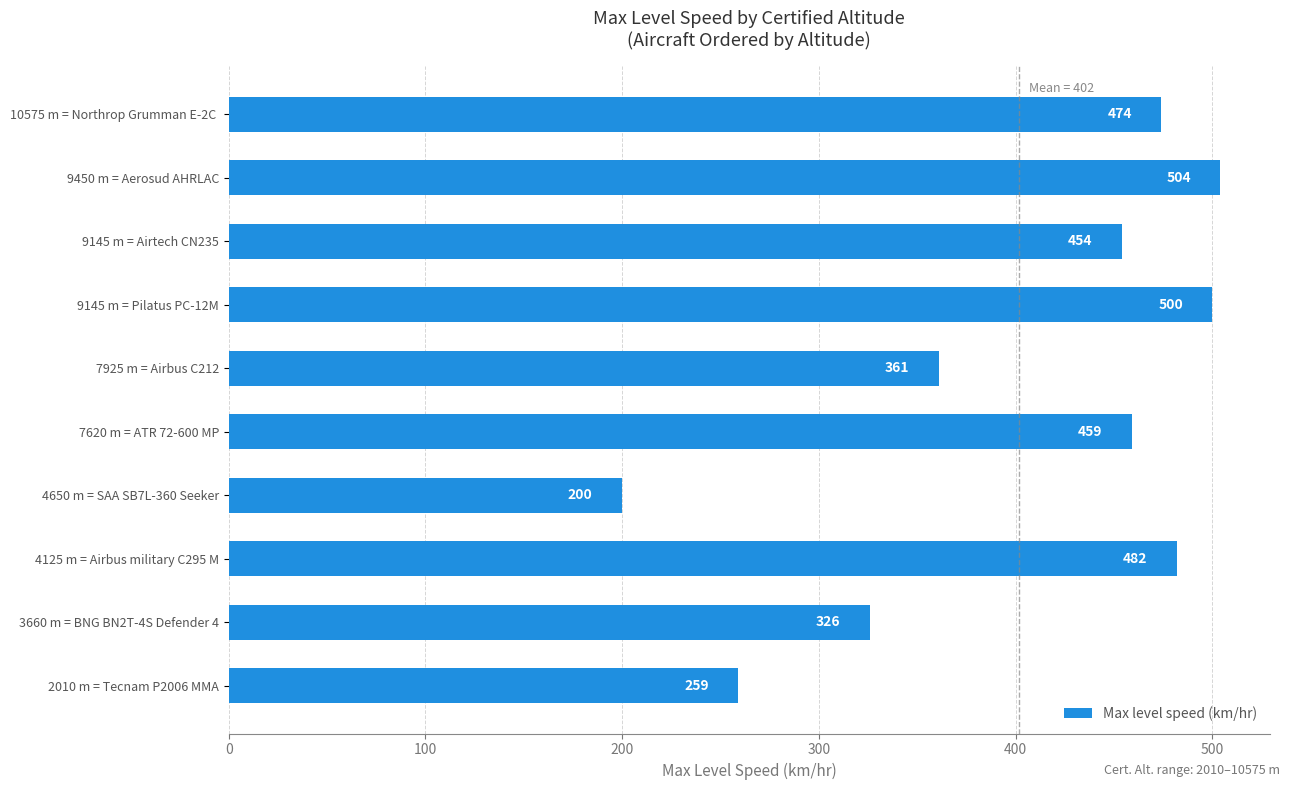

True or false: the data shows 474 at 10575 m = Northrop Grumman E-2C .

True